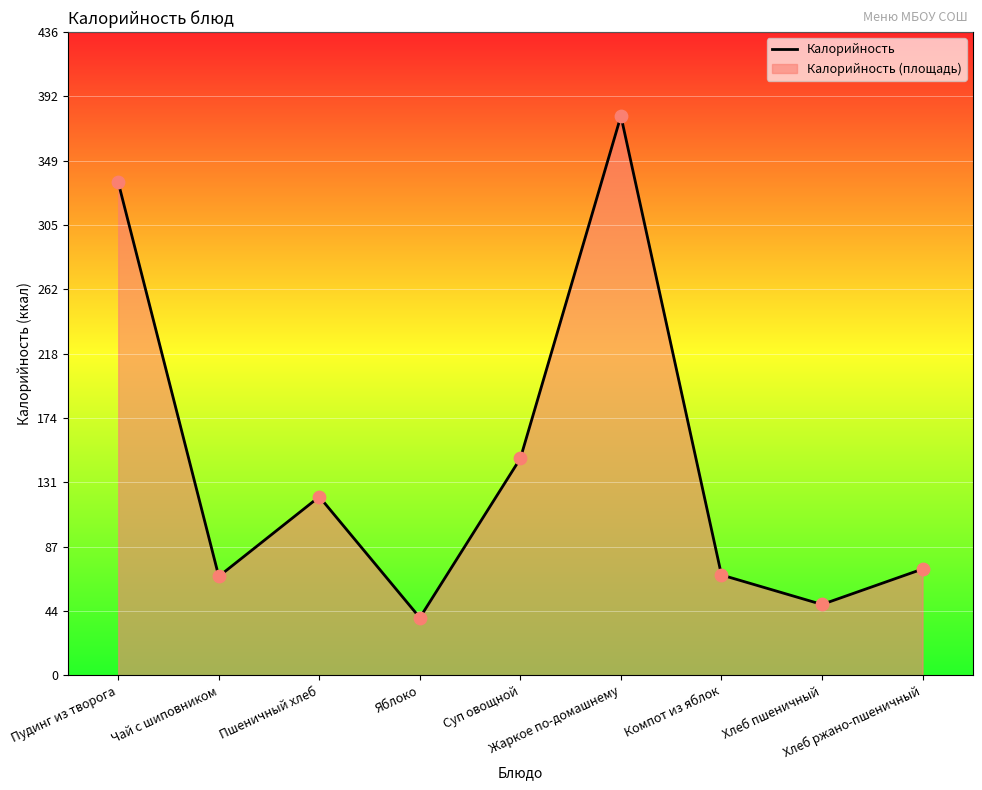

What is the change in value from Чай с шиповником to Суп овощной?

+80